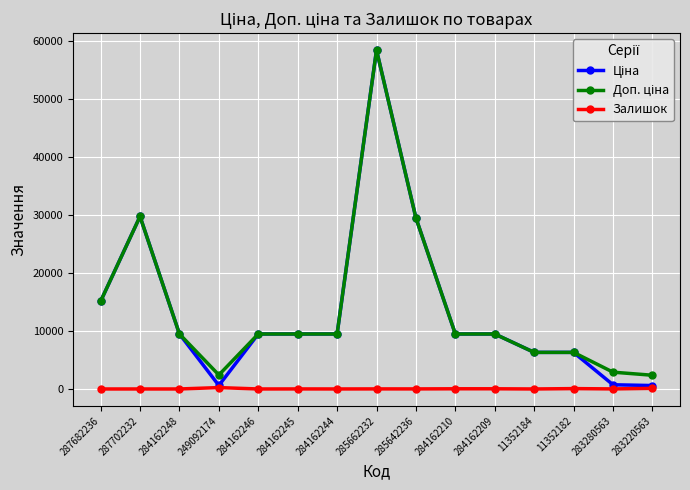

Count the number of categories in the chart.

15